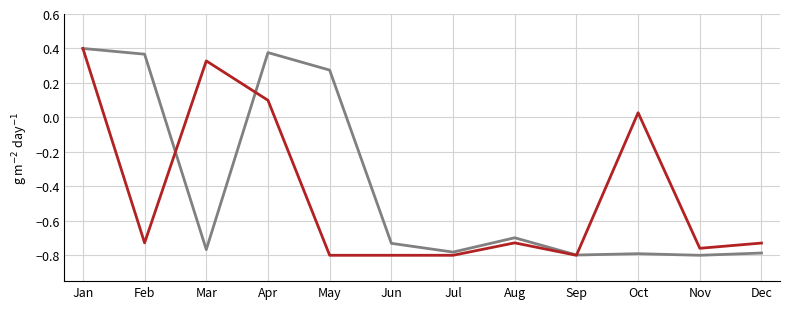

What is the total value across all series at Jun?

-1.5